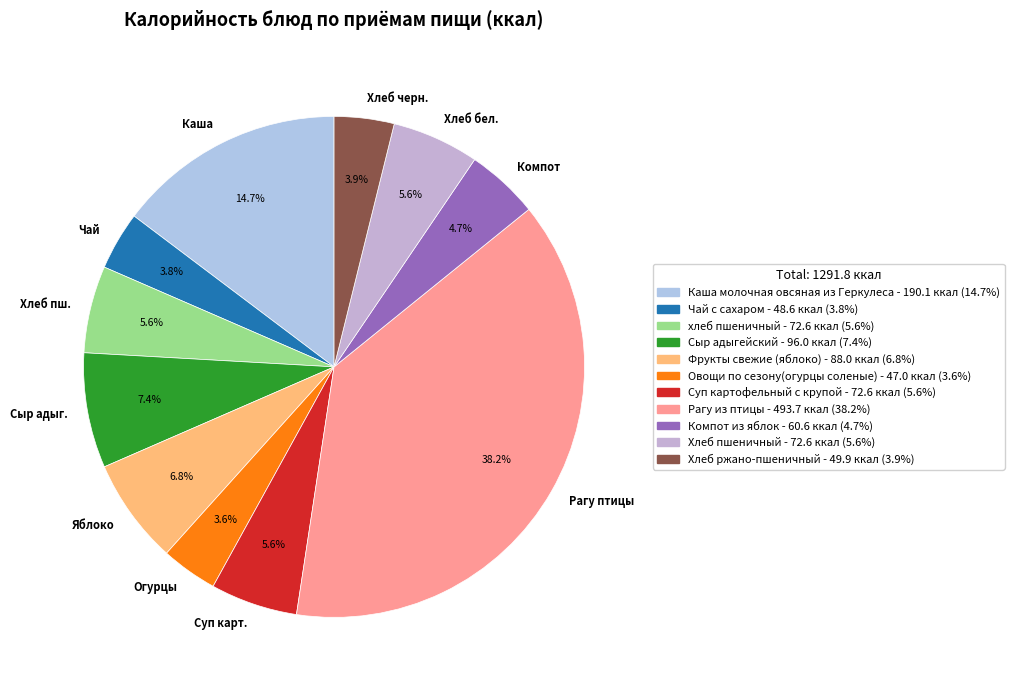

What percentage is the Хлеб пшеничный slice, to the nearest percent?

6%